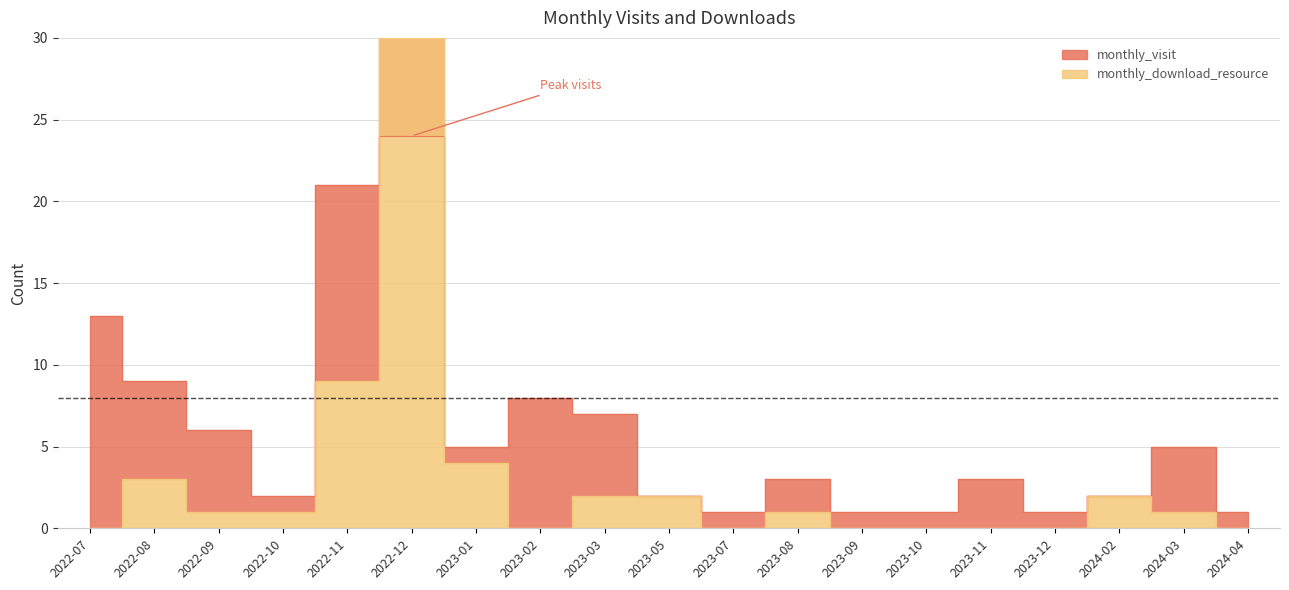

Reading left to right, list all the values displayed in this chart.

monthly_visit: 2022-07=13	2022-08=9	2022-09=6	2022-10=2	2022-11=21	2022-12=24	2023-01=5	2023-02=8	2023-03=7	2023-05=2	2023-07=1	2023-08=3	2023-09=1	2023-10=1	2023-11=3	2023-12=1	2024-02=2	2024-03=5	2024-04=1
monthly_download_resource: 2022-07=0	2022-08=3	2022-09=1	2022-10=1	2022-11=9	2022-12=30	2023-01=4	2023-02=0	2023-03=2	2023-05=2	2023-07=0	2023-08=1	2023-09=0	2023-10=0	2023-11=0	2023-12=0	2024-02=2	2024-03=1	2024-04=0